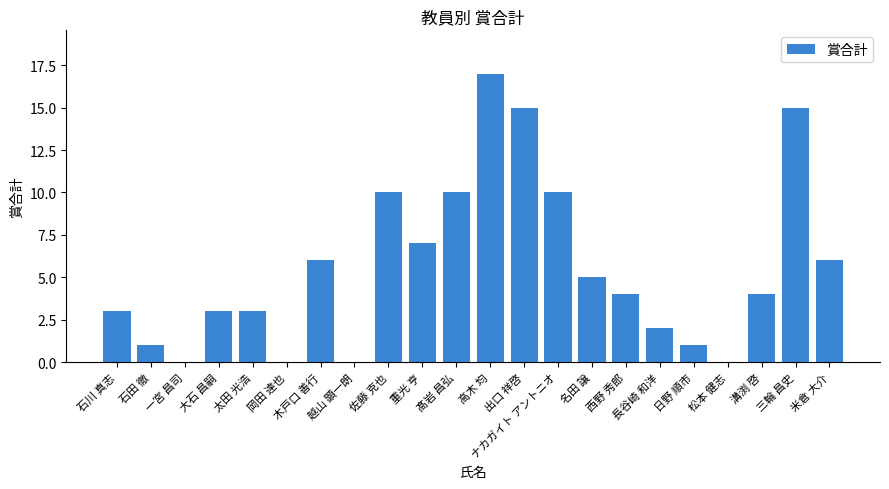

What value does the data have at 髙岩 昌弘?

10